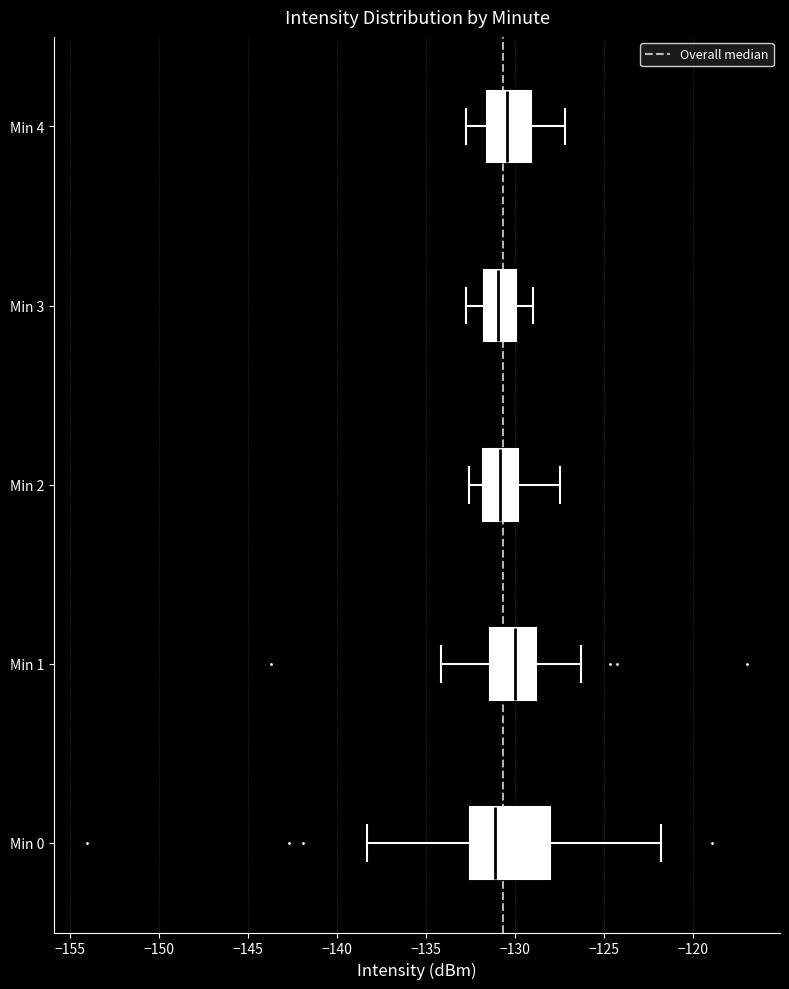

Where is the right edge of the box for Min 2 on the x-axis? The values are not printed on the chart, so give them approximately, as read against the axis.

-130.0